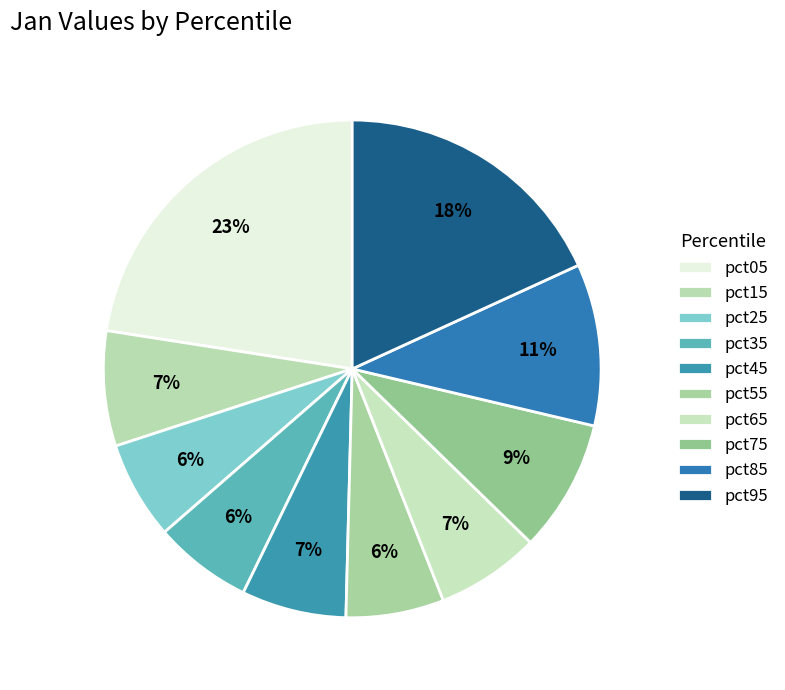

Is it true that pct95 is 18% of the pie?

True